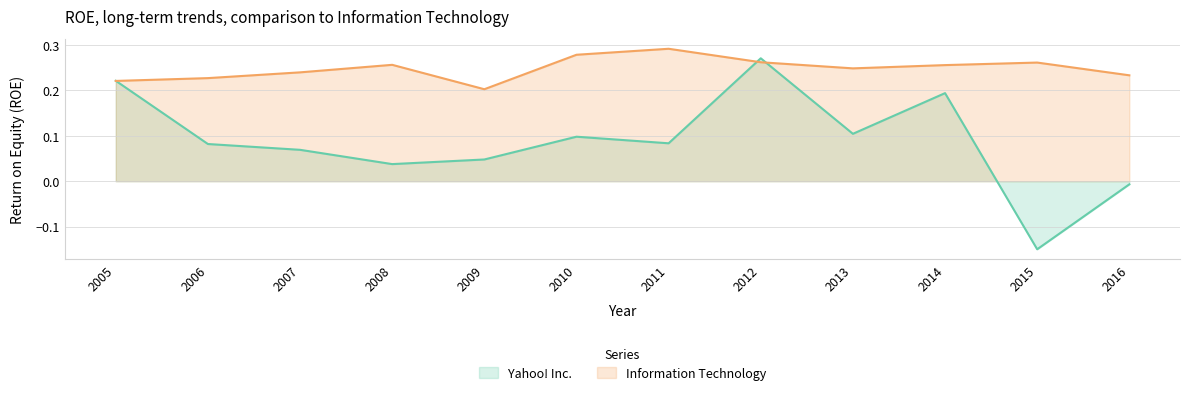

True or false: Yahoo! Inc. has more than 1 interior local peaks.

True